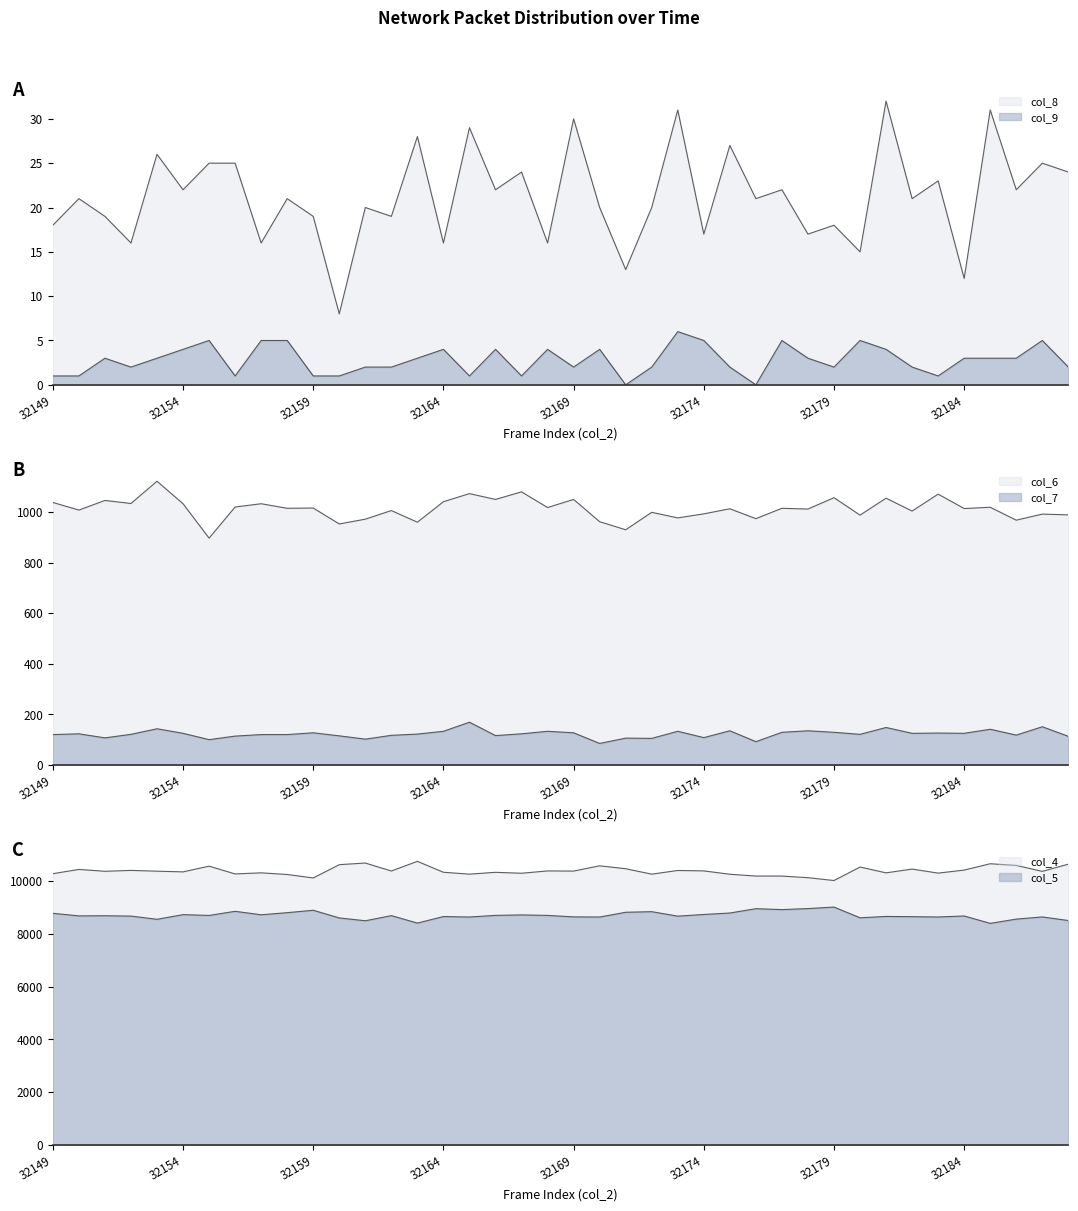

The col_6 series shows 1122 at 32153. True or false?

True